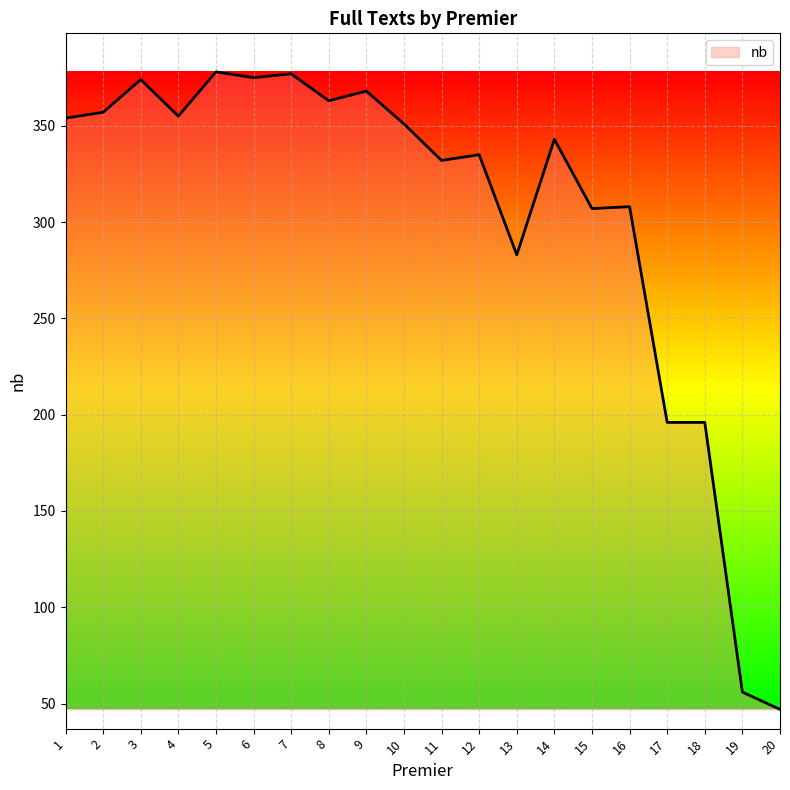

What is the approximate value at 7, to the nearest 5?

375